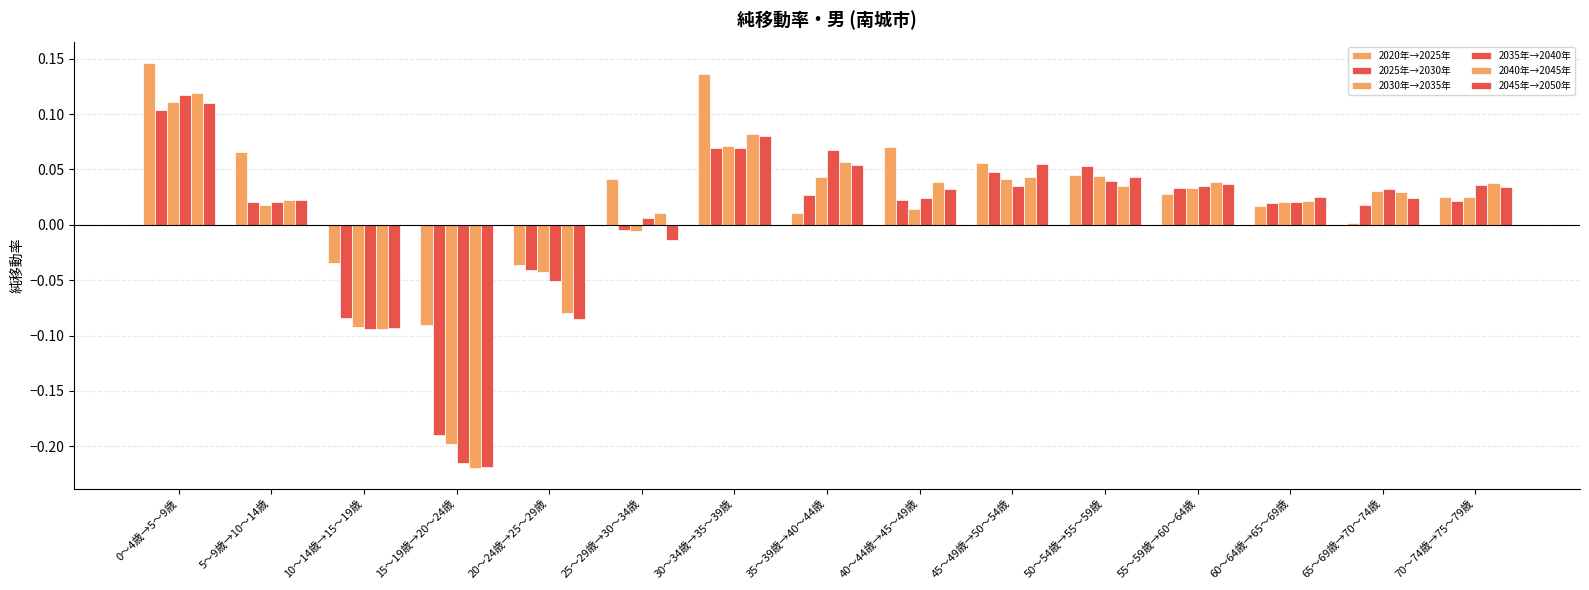

How many values in the 2025年→2030年 series exceed 0?

11